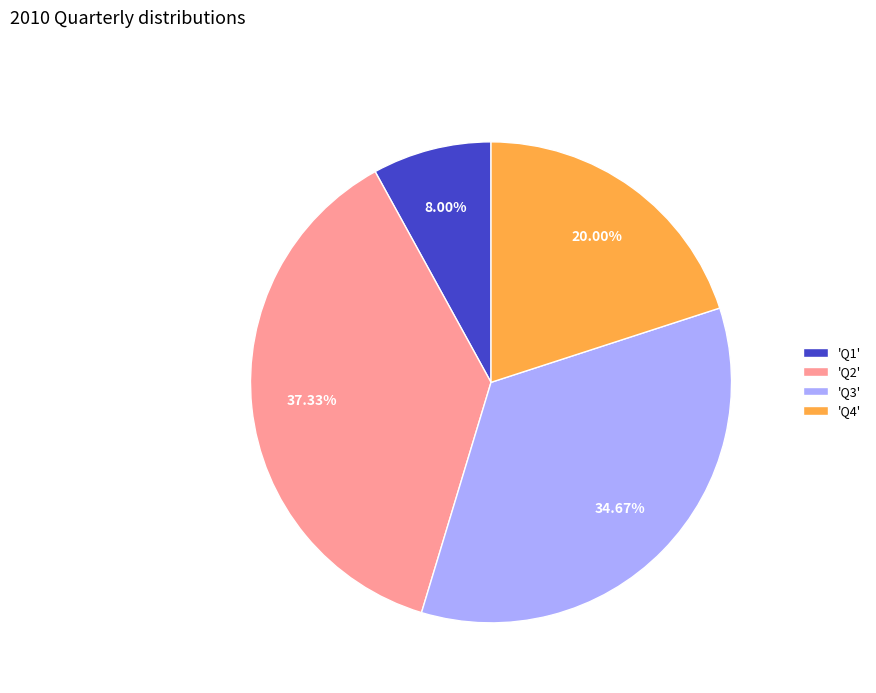

Rank the categories by value from lowest to highest.

'Q1', 'Q4', 'Q3', 'Q2'